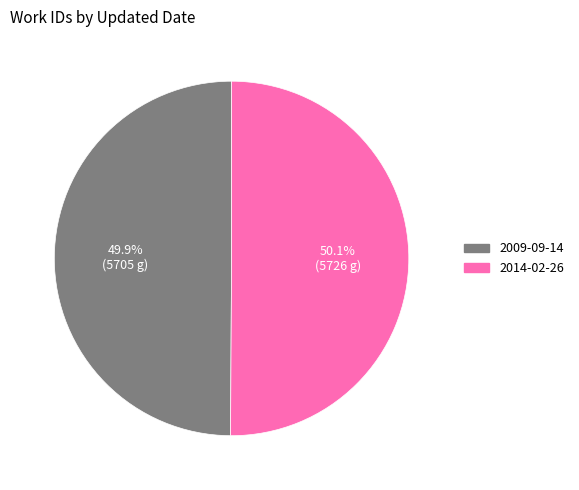

To the nearest percent, what percentage of the pie is 2014-02-26?

50%